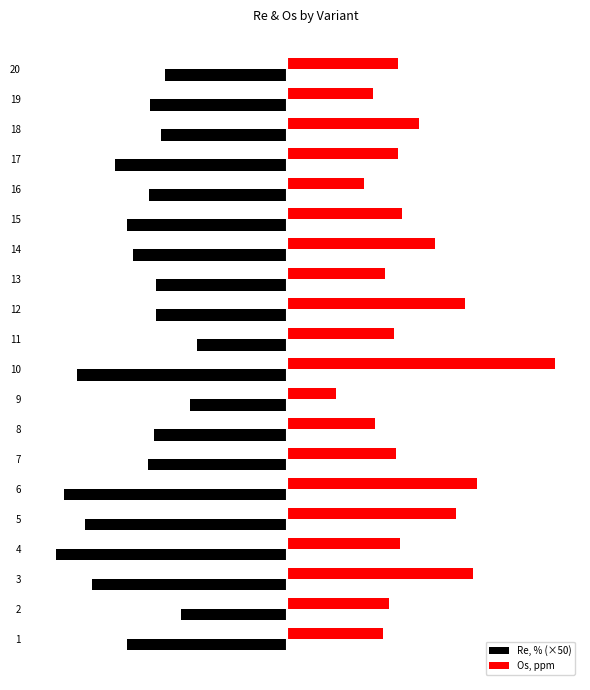

What is the maximum value for Re, % (×50)?

-11.8